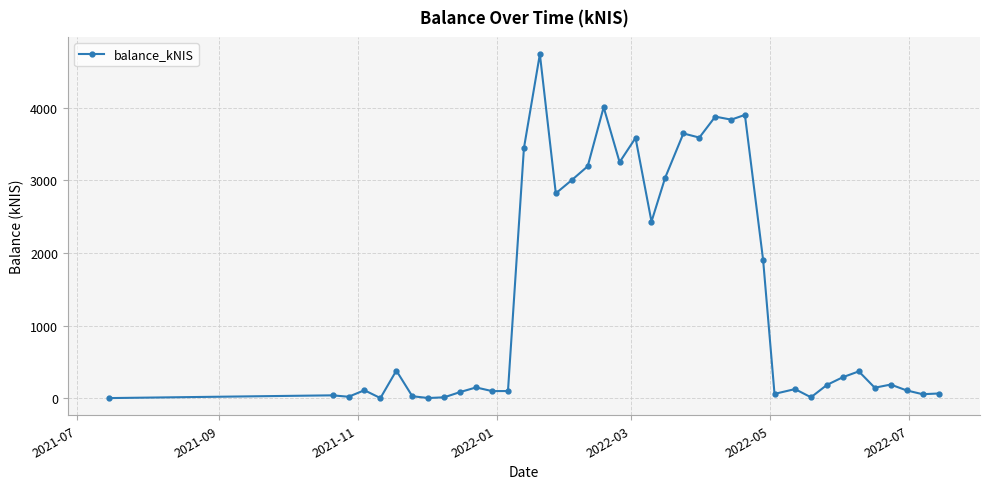

What is the sum of all values?

56863.8